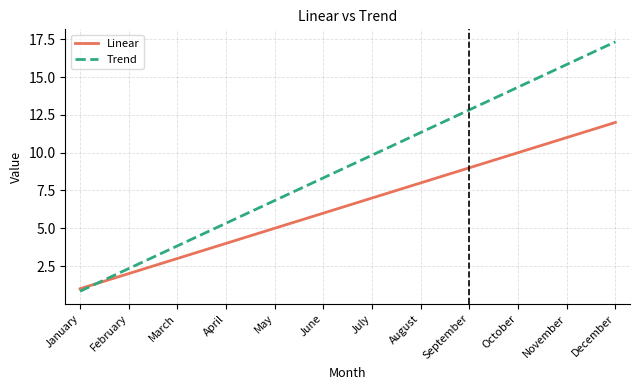

List the series in order of their overall mean, highest first.

Trend, Linear